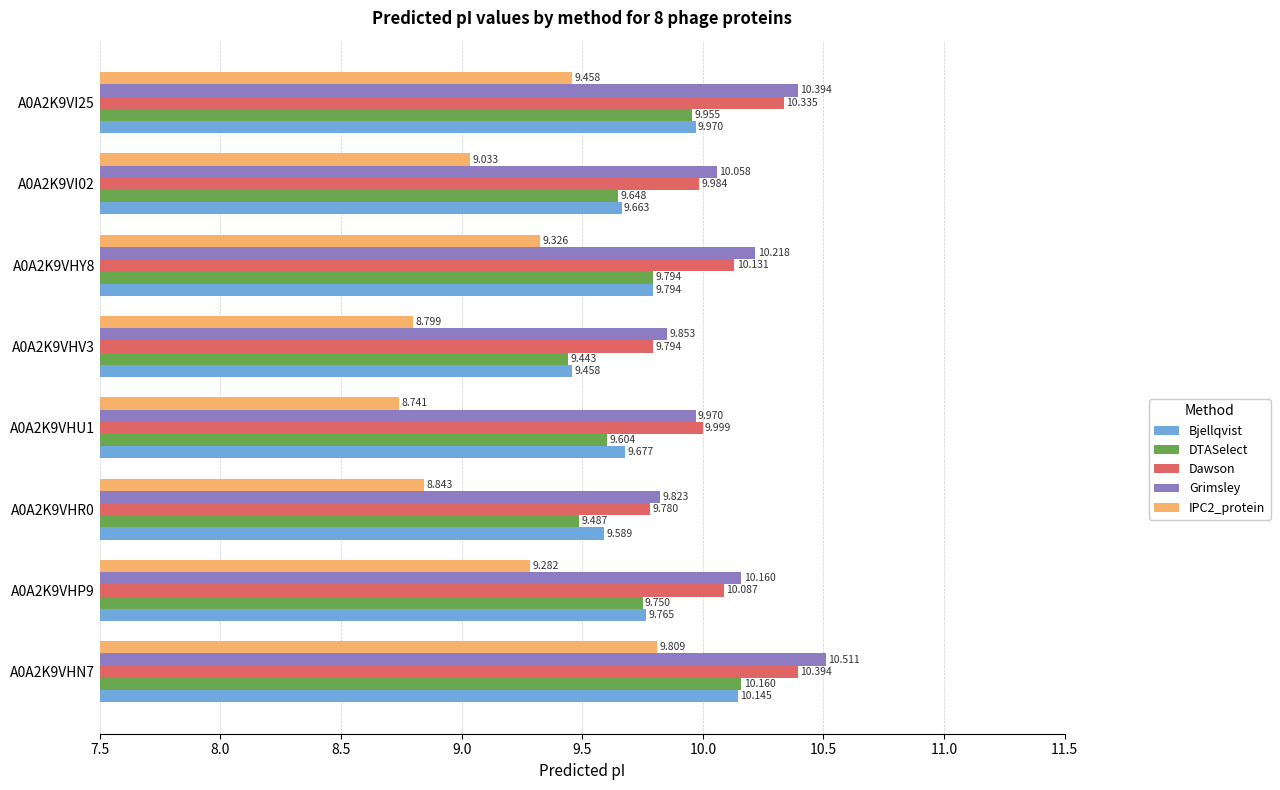

Between A0A2K9VHP9 and A0A2K9VI25, which series saw the biggest shift?

Dawson